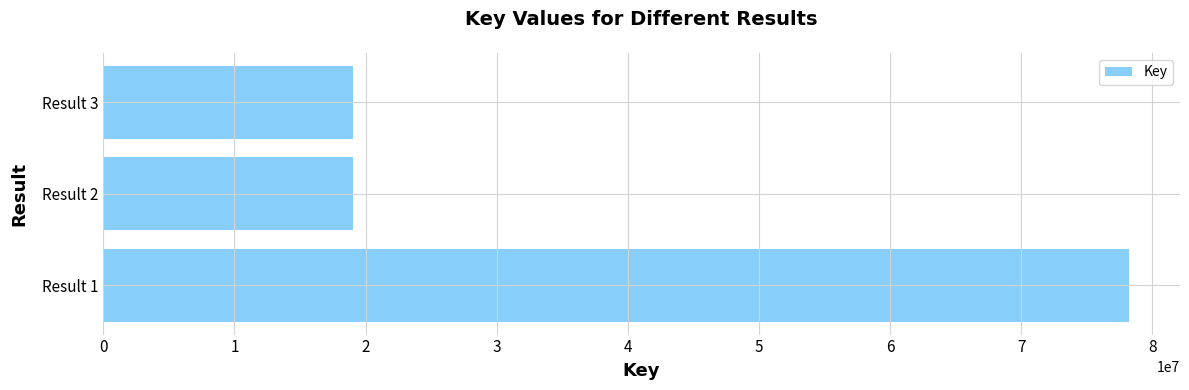

How many bars are there in total?

3